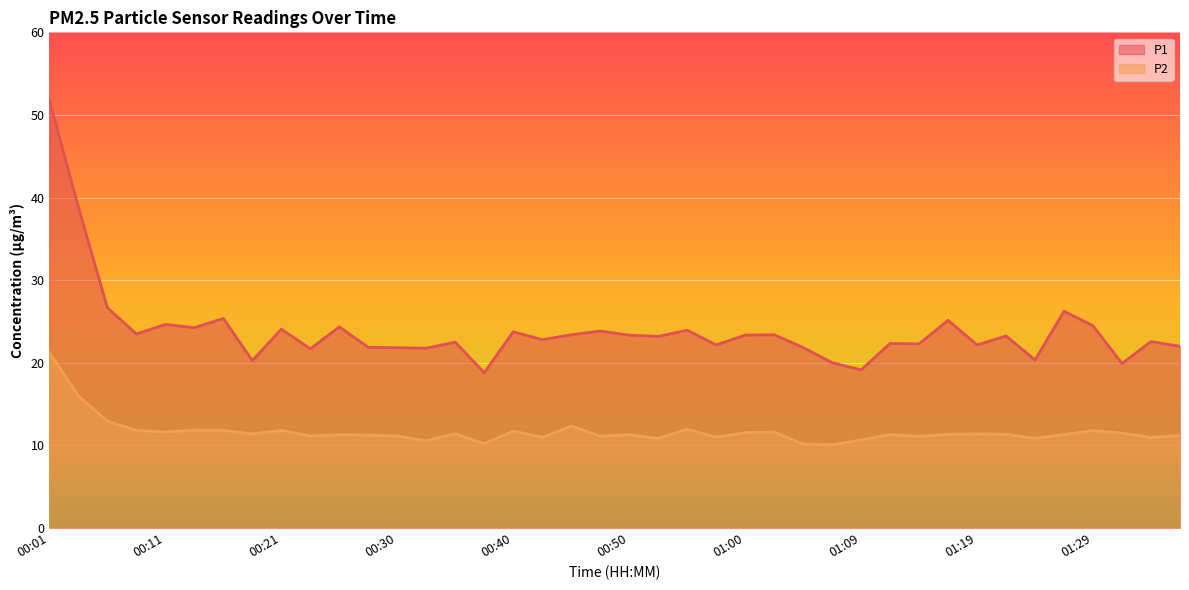

What is the sum of all P2 values?

467.1